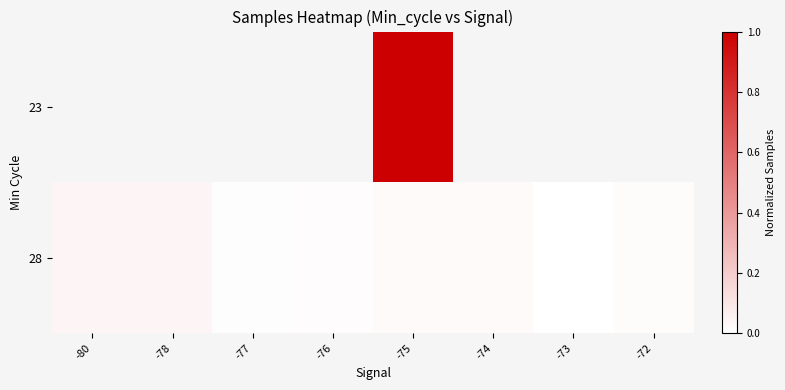

How many positive values does the 28 series have?

7